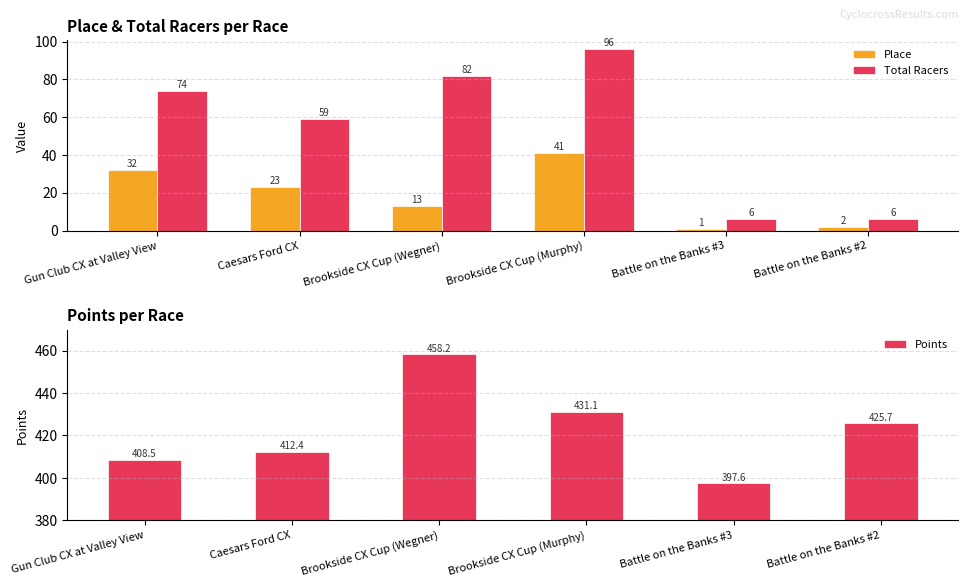

The value of Place at Caesars Ford CX is 23.0. True or false?

True